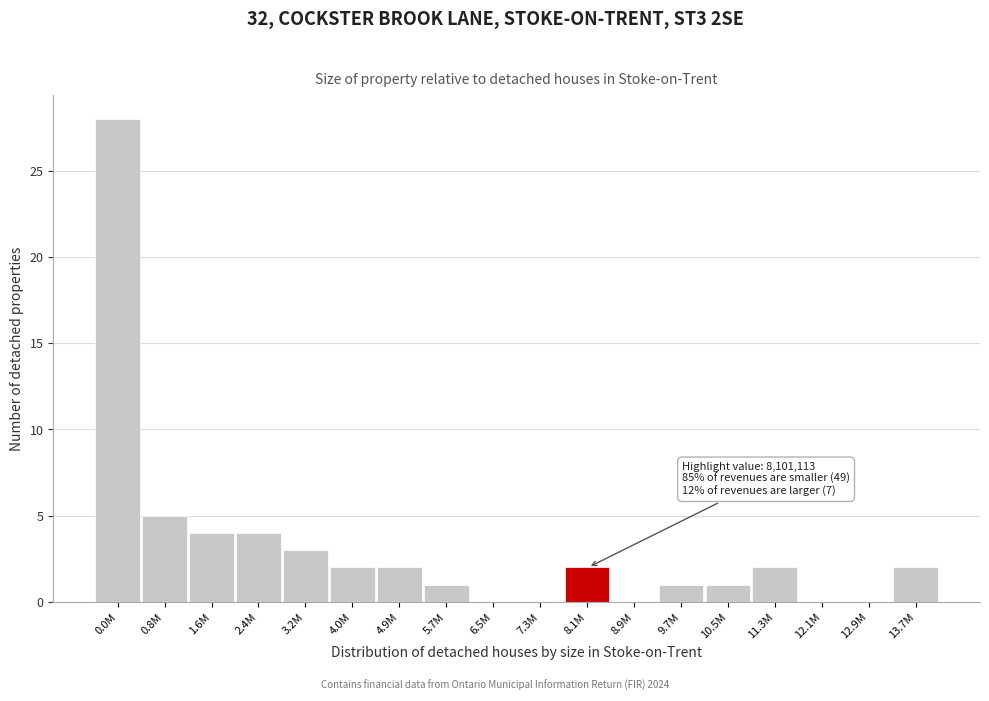

Reading right to left, what are all the values shown in this chart?

13.7M=2	12.9M=0	12.1M=0	11.3M=2	10.5M=1	9.7M=1	8.9M=0	8.1M=2	7.3M=0	6.5M=0	5.7M=1	4.9M=2	4.0M=2	3.2M=3	2.4M=4	1.6M=4	0.8M=5	0.0M=28